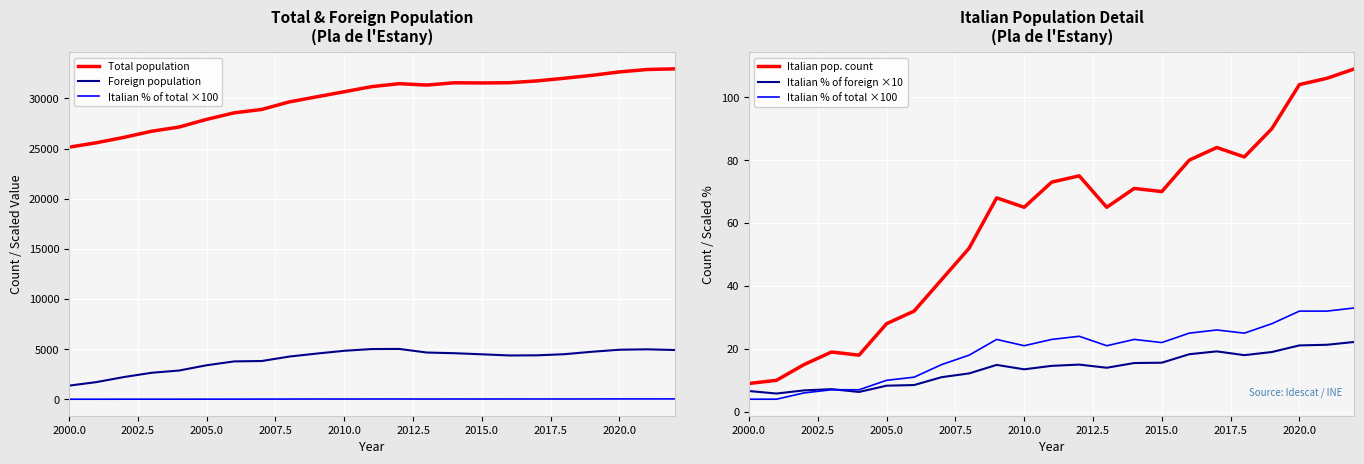

What is the minimum value shown in the chart?

4.0